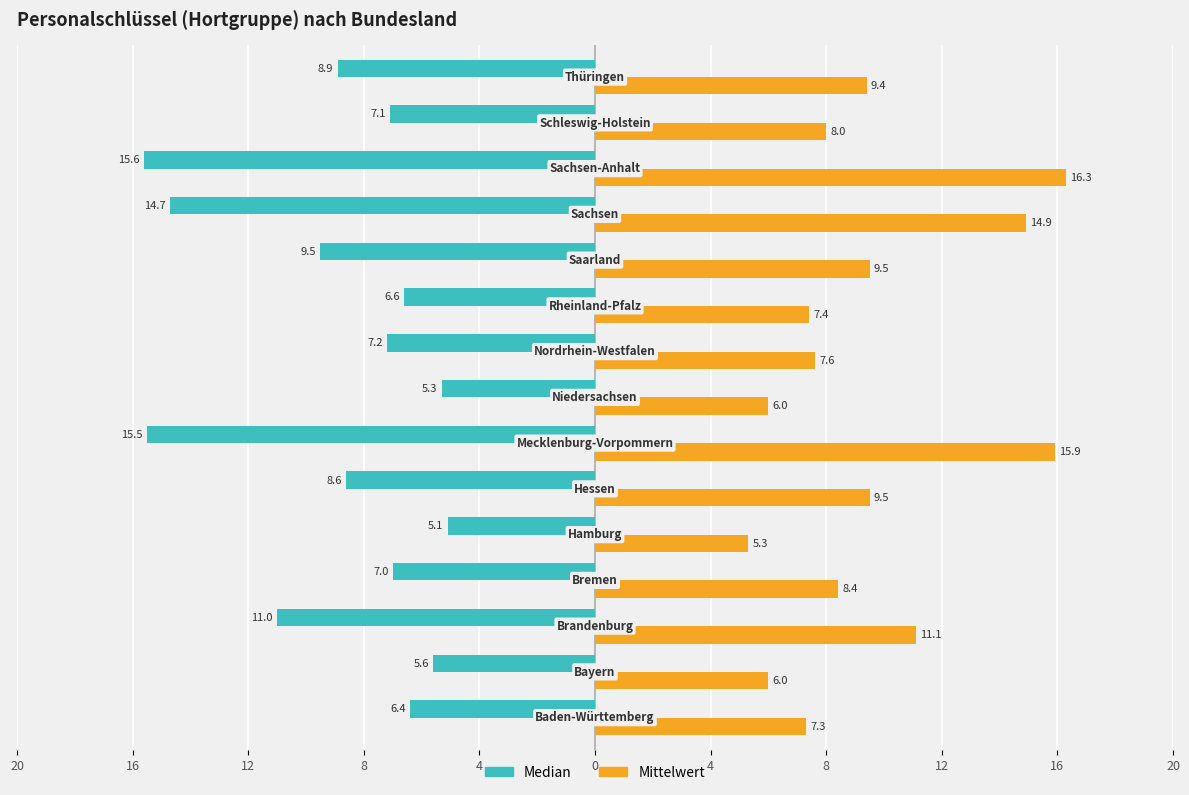

Rank the series by their maximum value, from lowest to highest.

Median, Mittelwert